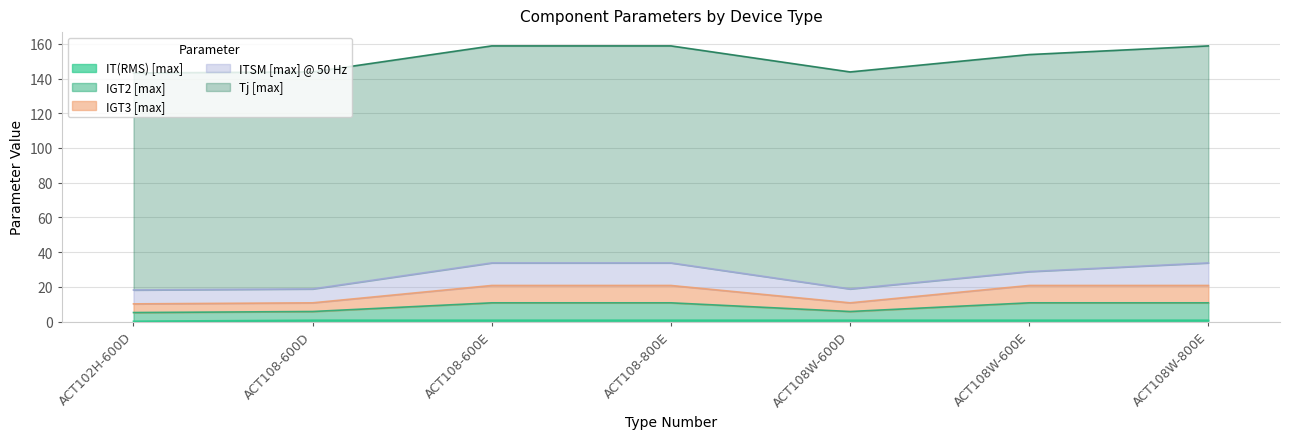

True or false: IGT2 [max] and IT(RMS) [max] cross at least once.

False